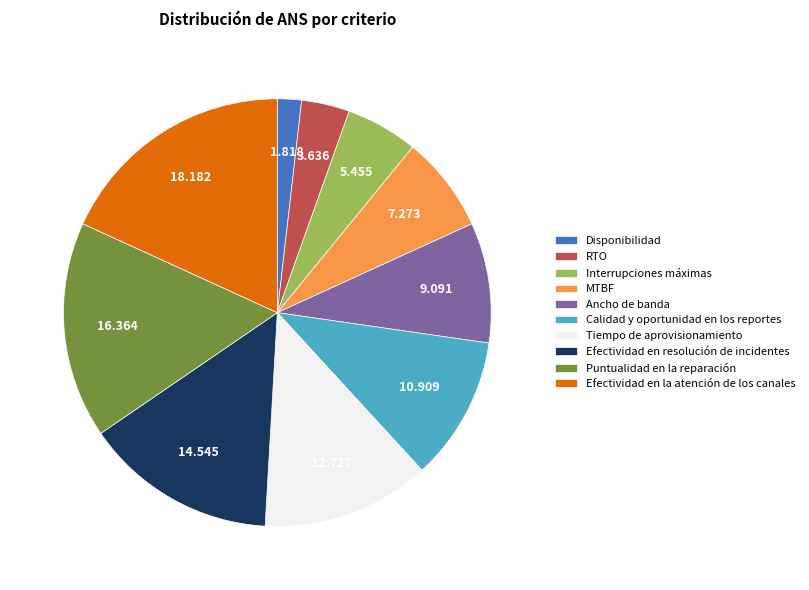

Is Calidad y oportunidad en los reportes the majority of the pie?

No